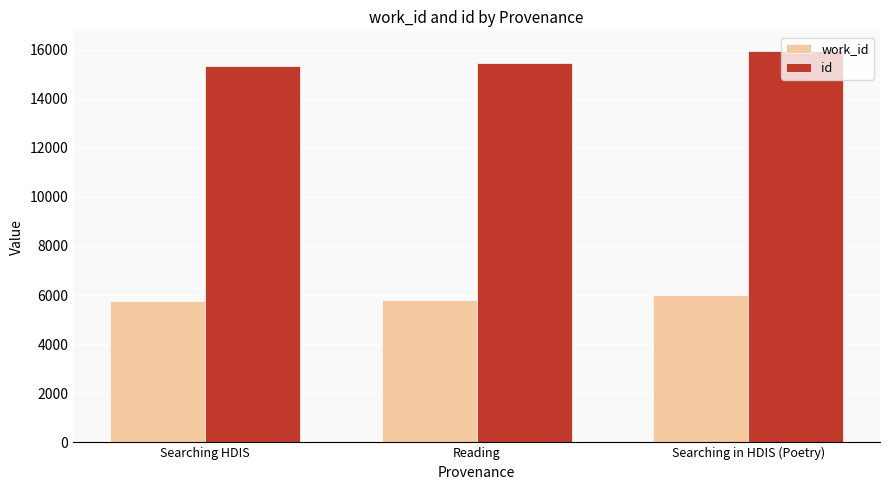

List the series in order of their overall mean, highest first.

id, work_id